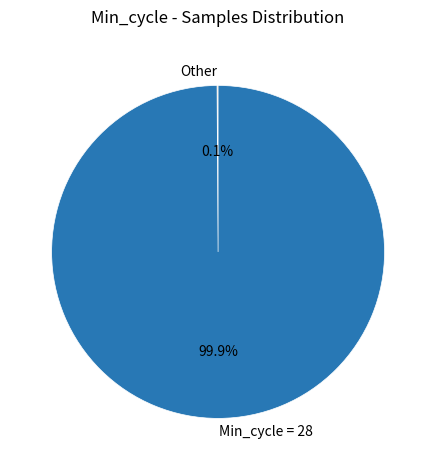

Which slice is the largest?

Min_cycle = 28